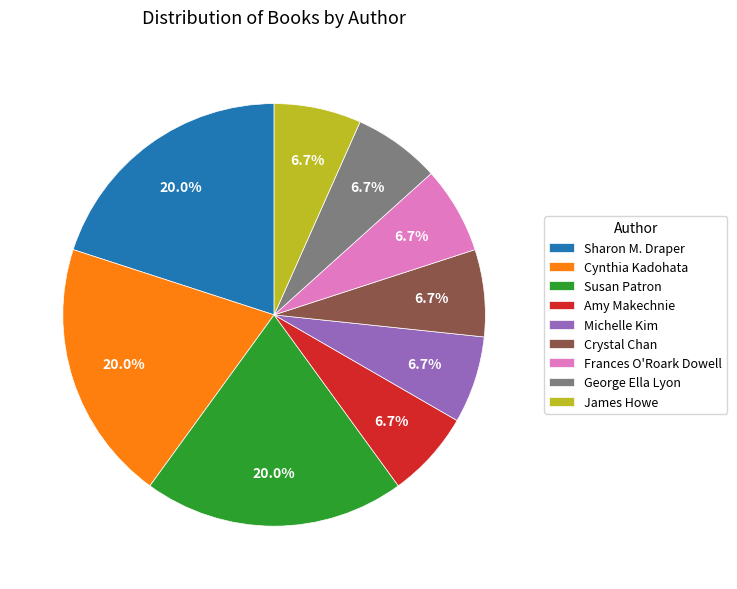

To the nearest percent, what is the average slice percentage?

11%